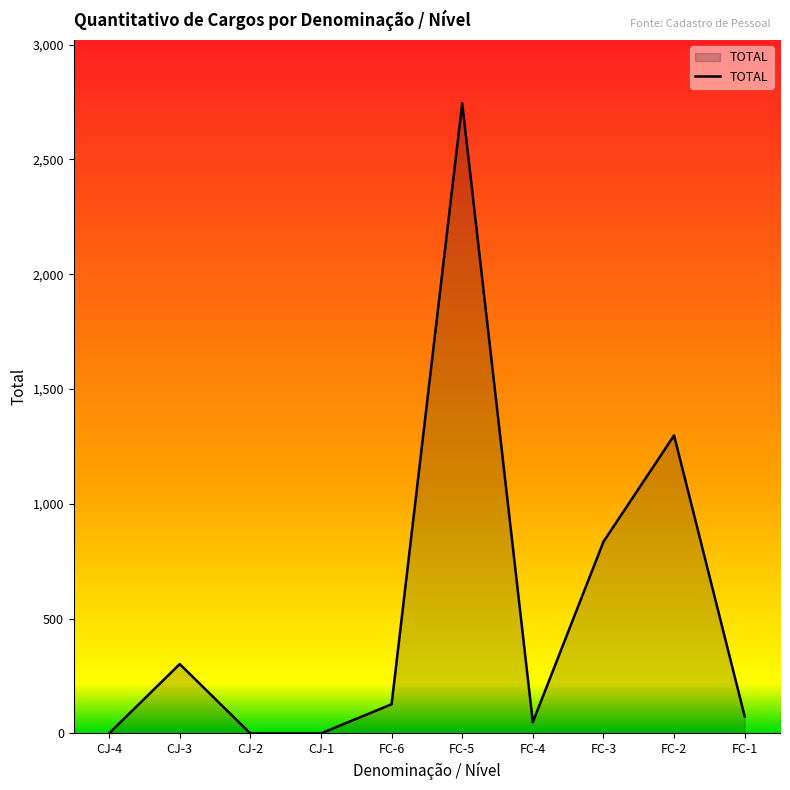

At which category does the data reach its first local peak?

CJ-3